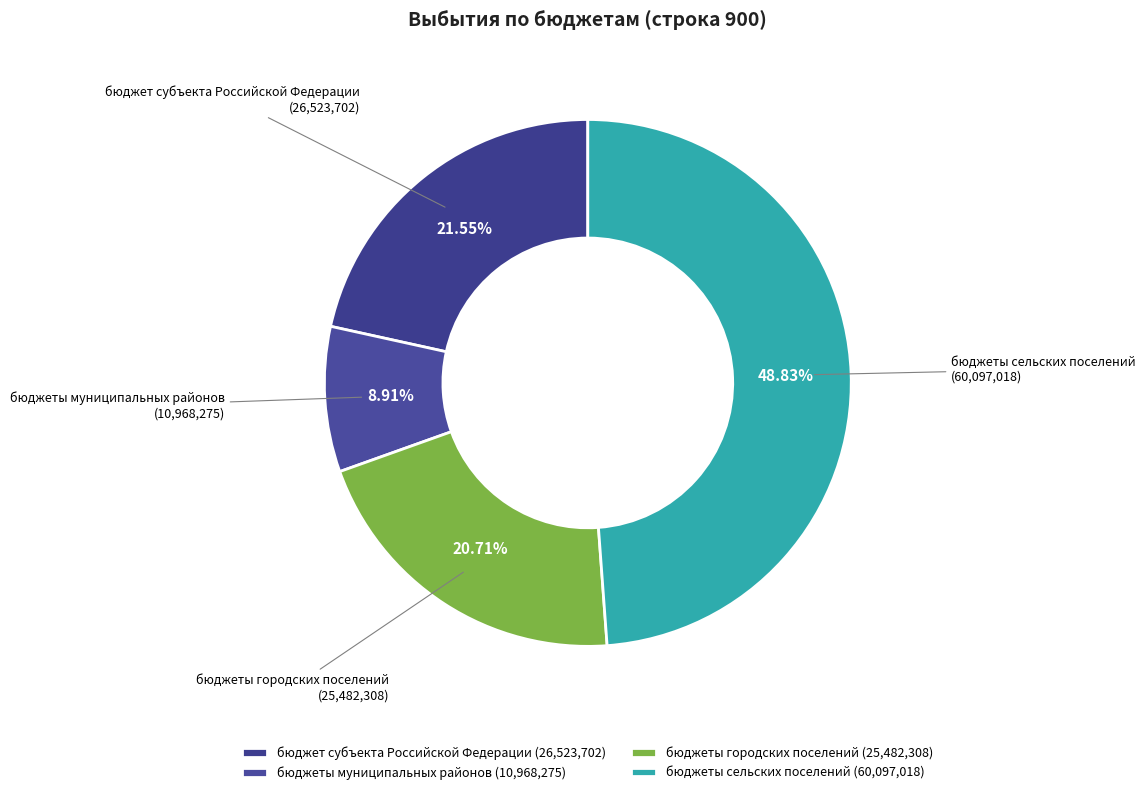

What percentage is the бюджеты муниципальных районов slice, to the nearest percent?

9%